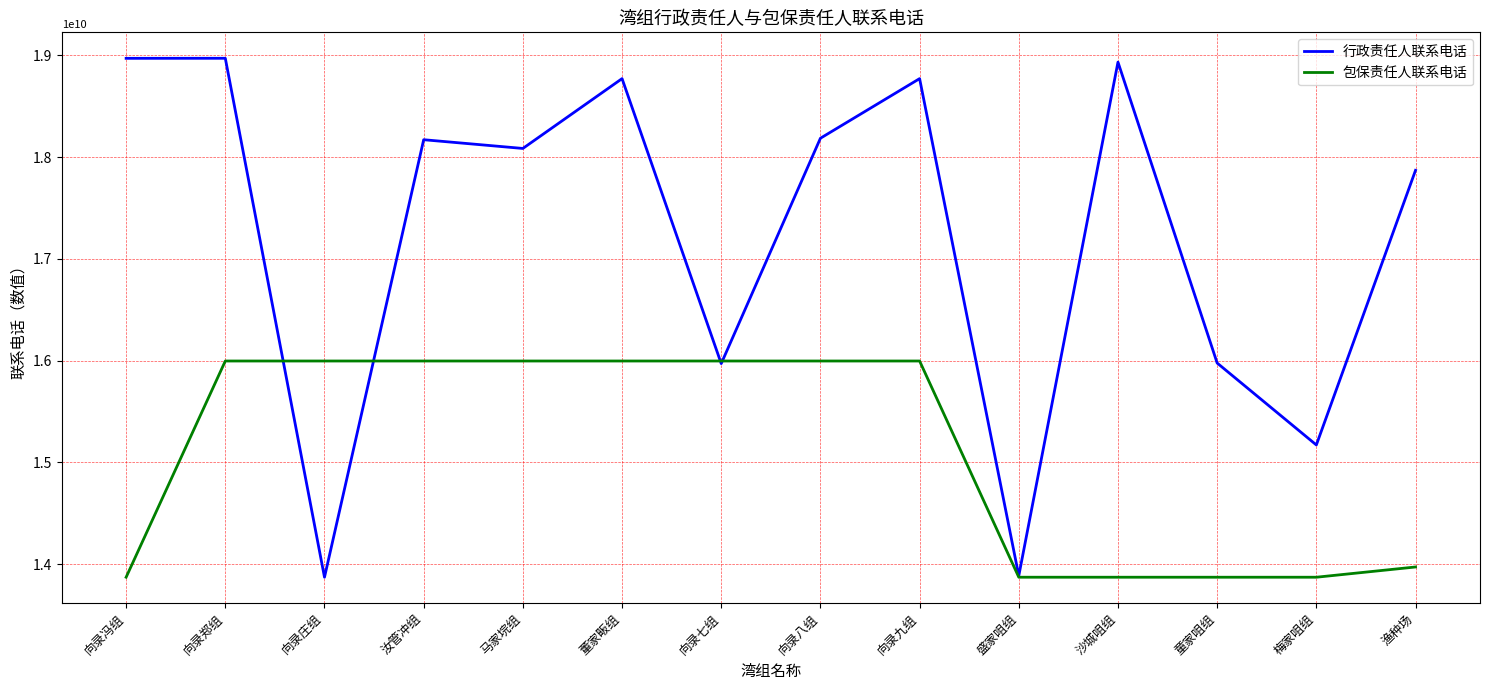

What is the maximum value for 行政责任人联系电话?

18972290573